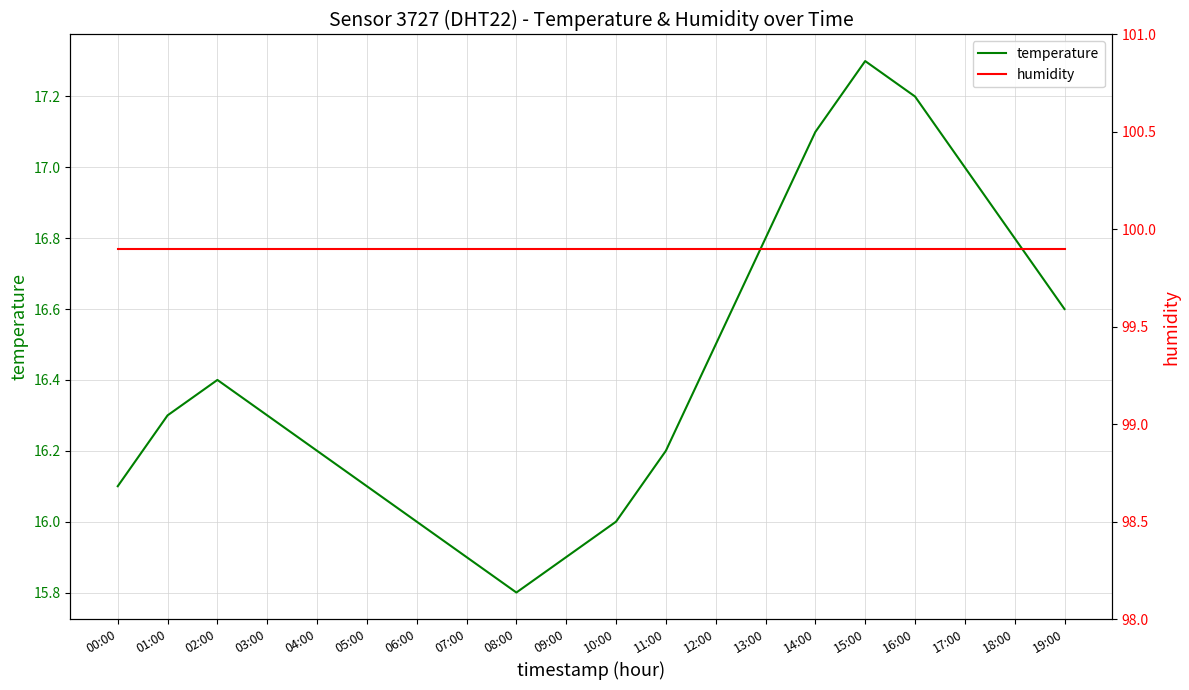

Which series has the widest spread of values?

temperature